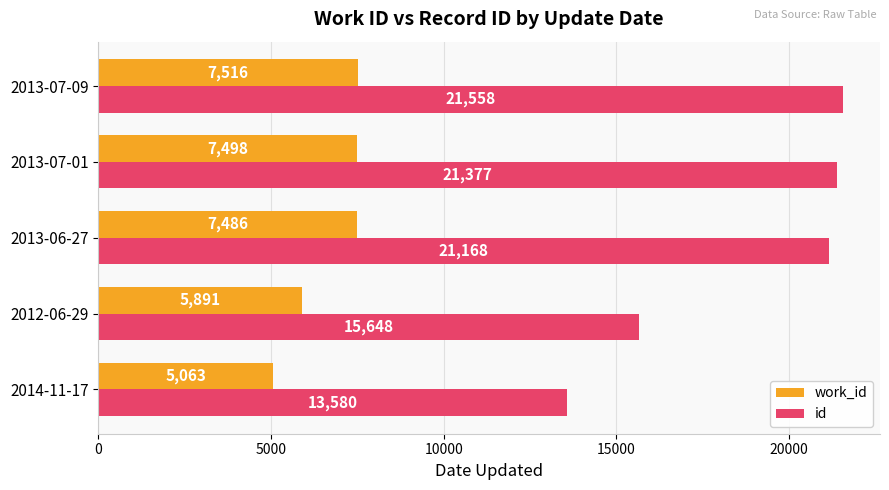

What is the minimum value for id?

13580